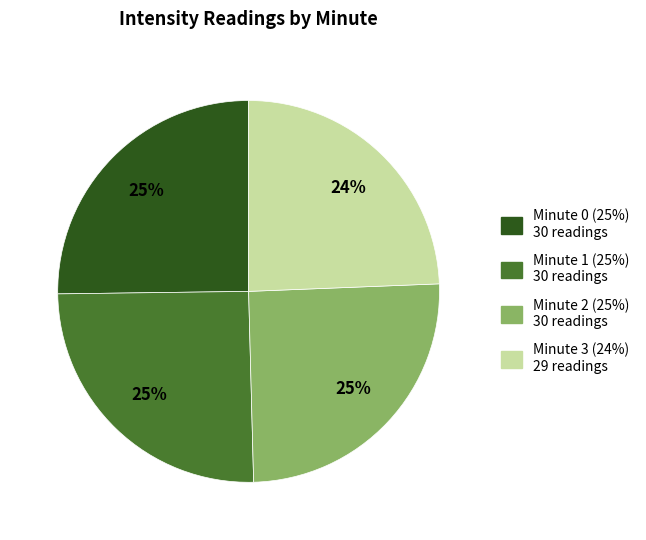

Is it true that Minute 1 is 33% of the pie?

False